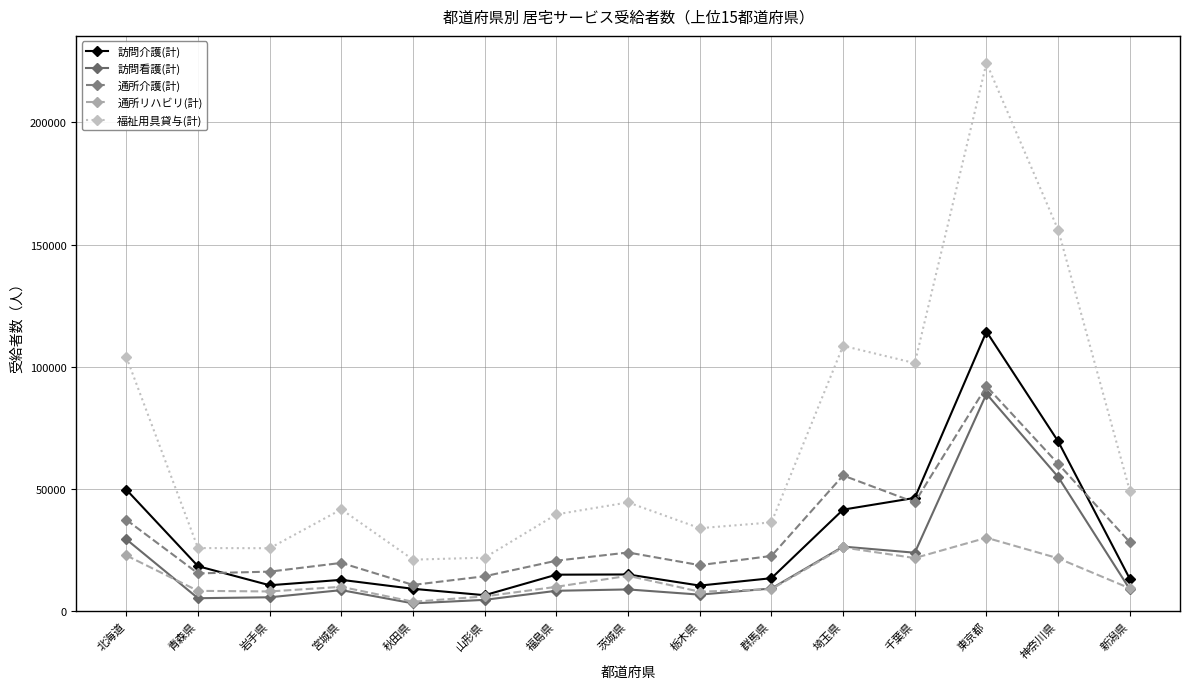

Which series has the largest total across all categories?

福祉用具貸与(計)